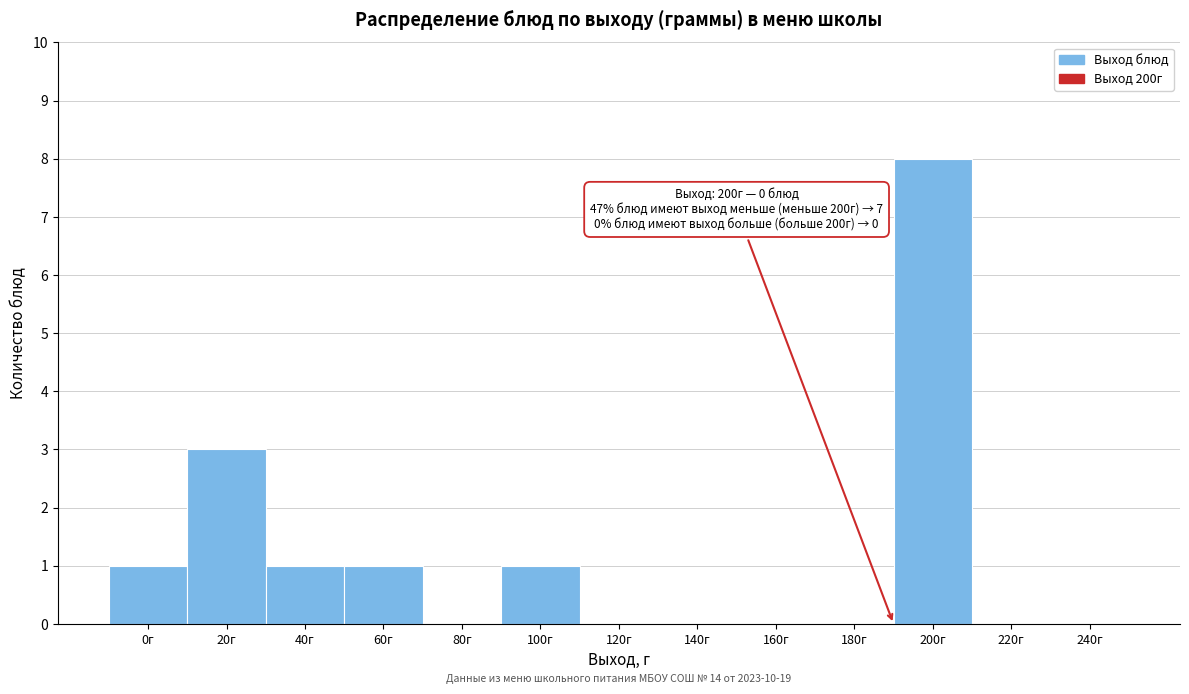

Reading left to right, what are all the values shown in this chart?

0г=1	20г=3	40г=1	60г=1	80г=0	100г=1	120г=0	140г=0	160г=0	180г=0	200г=8	220г=0	240г=0